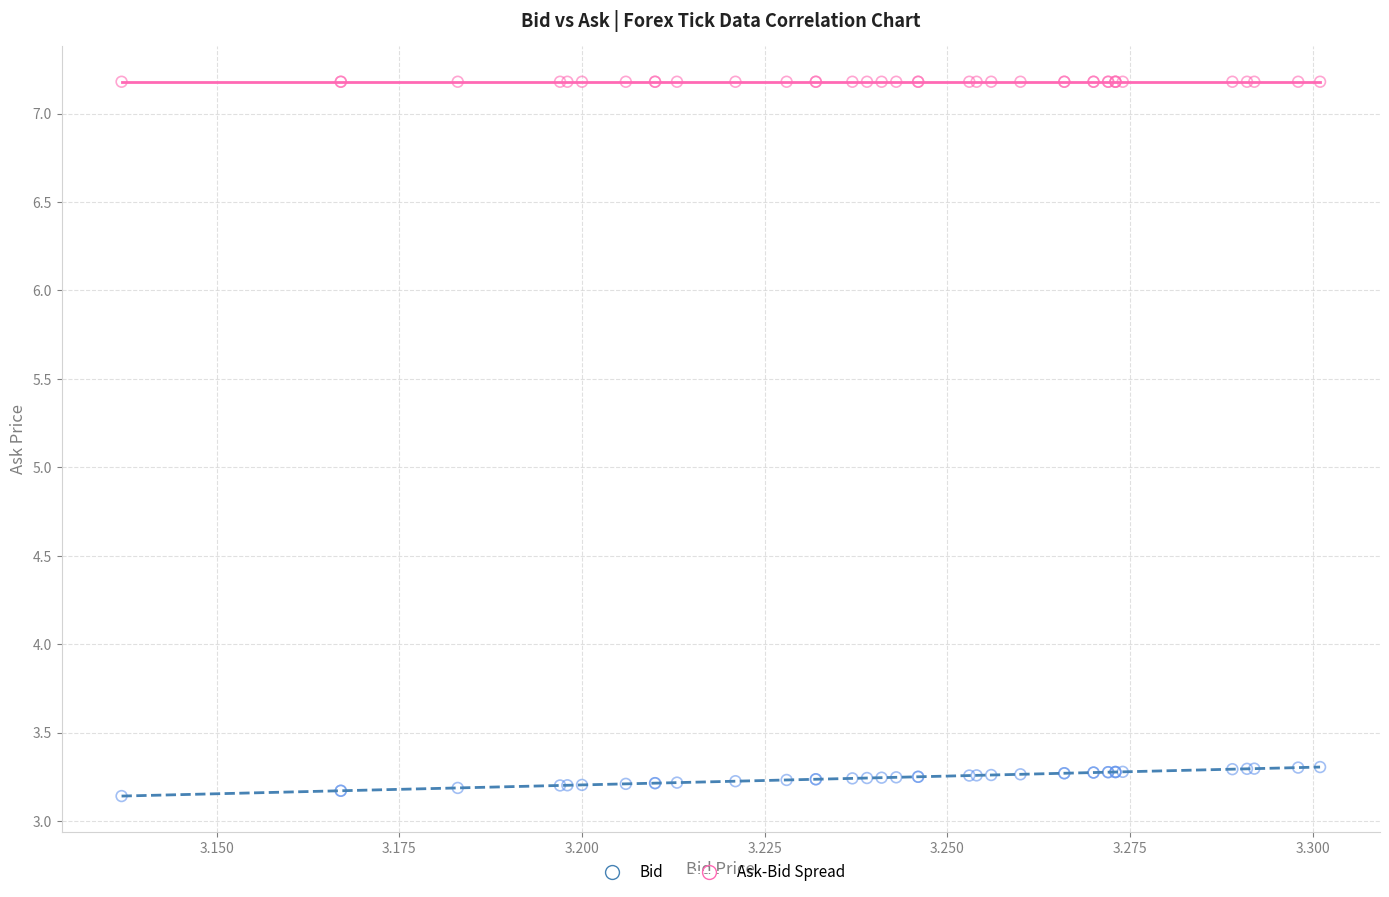

Which series reaches the minimum Y coordinate?

Bid